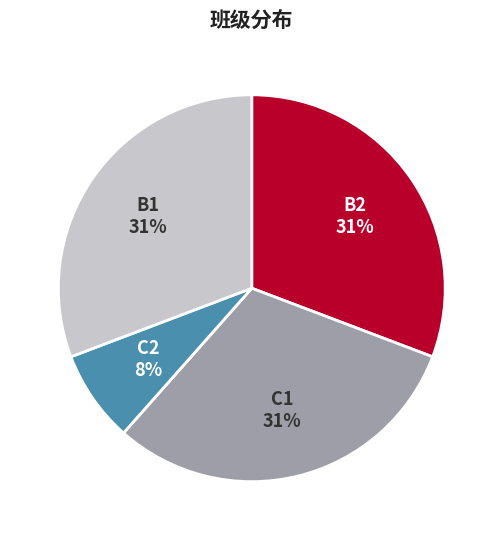

Count the number of slices in the pie.

4